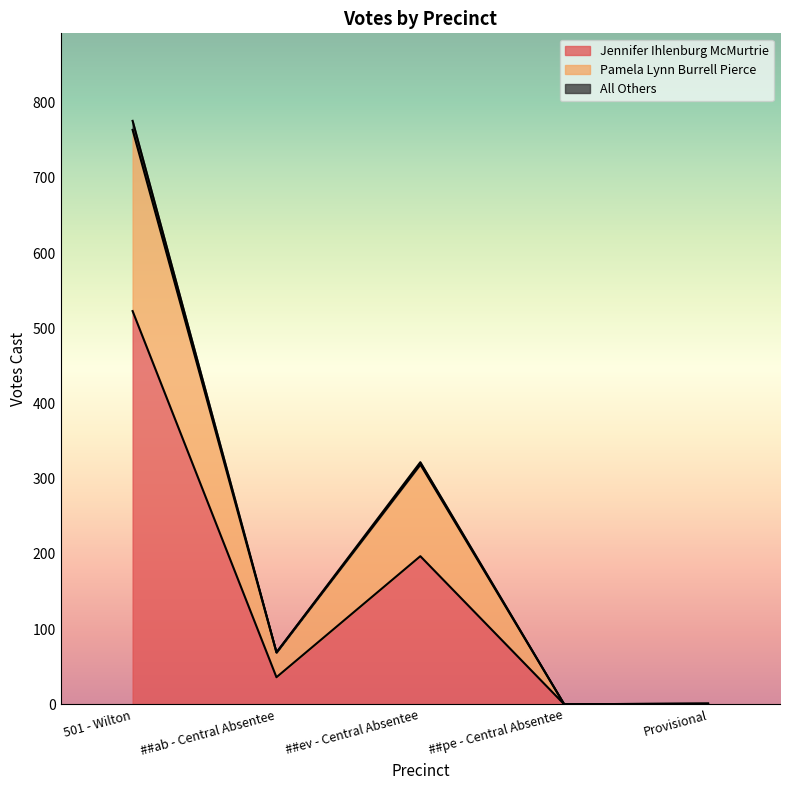

What is the difference between the maximum and minimum values in the Jennifer Ihlenburg McMurtrie series?

523